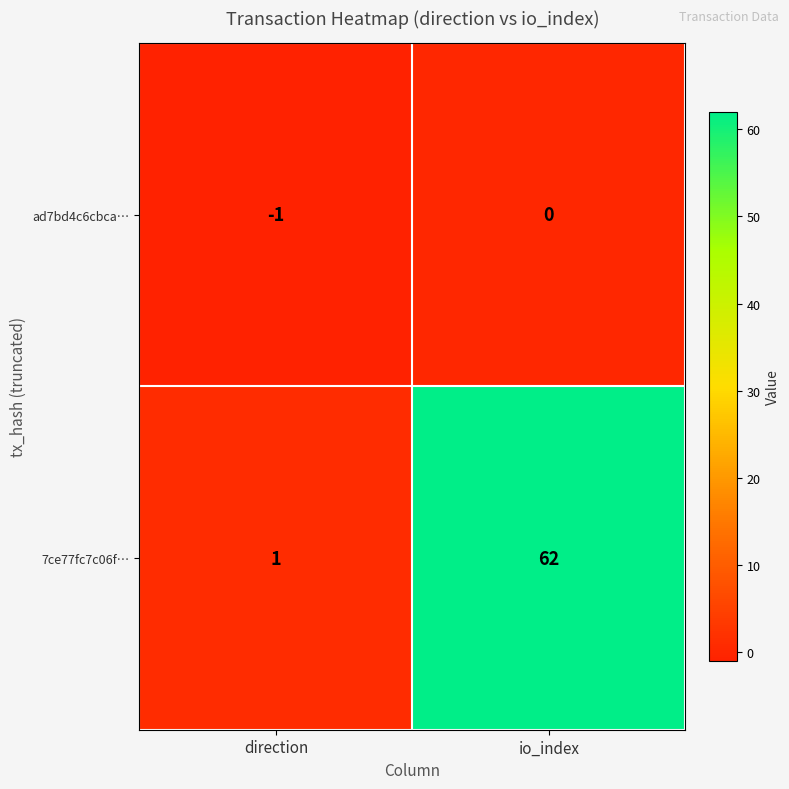

True or false: 7ce77fc7c06f… has a value of 62 at io_index.

True